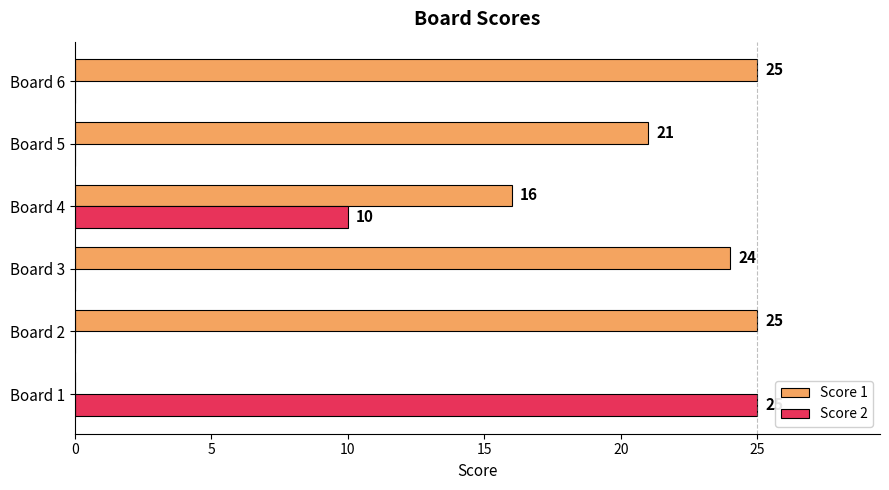

The Score 2 series shows 15 at Board 4. True or false?

False